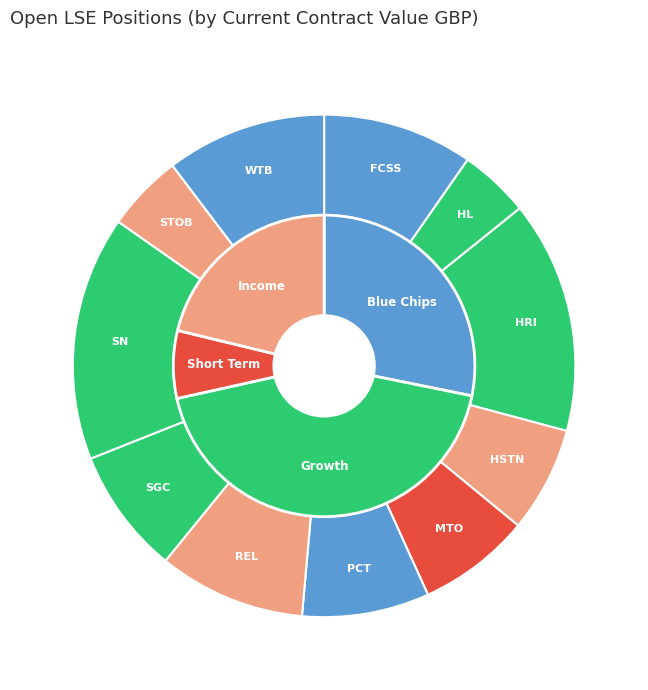

Which slice is the largest?

Smith & Nephew